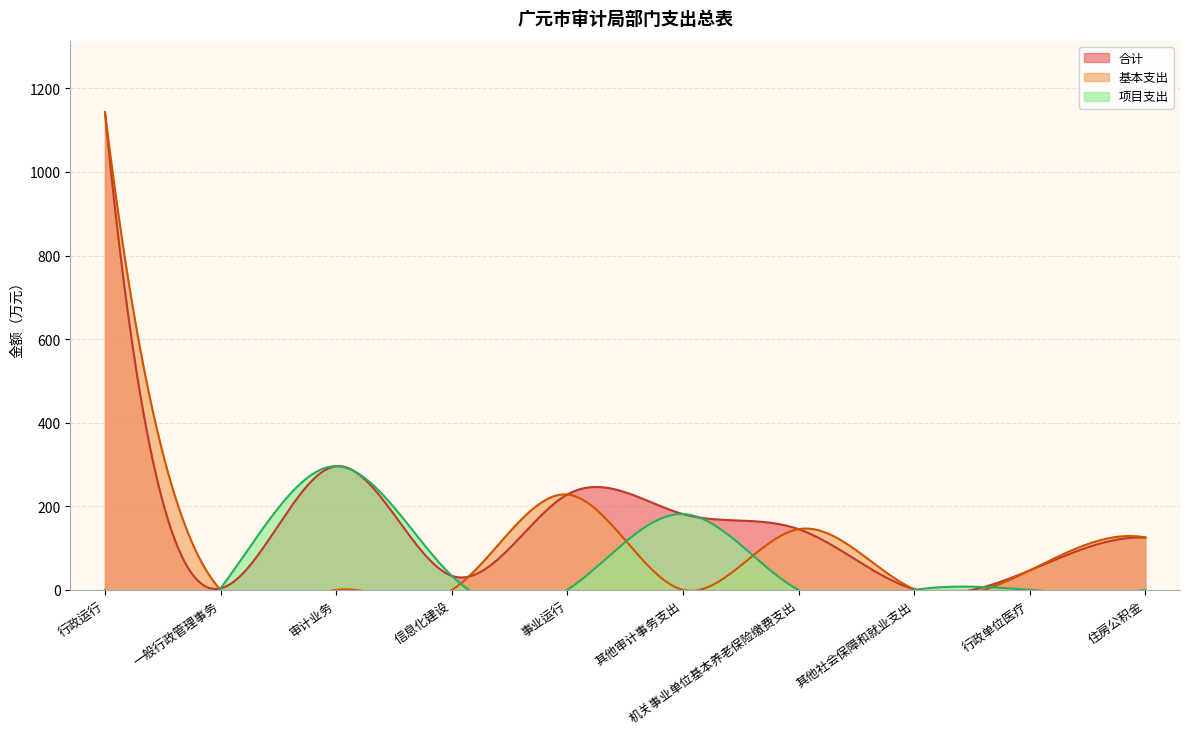

List the series in order of their peak value, lowest first.

项目支出, 合计, 基本支出